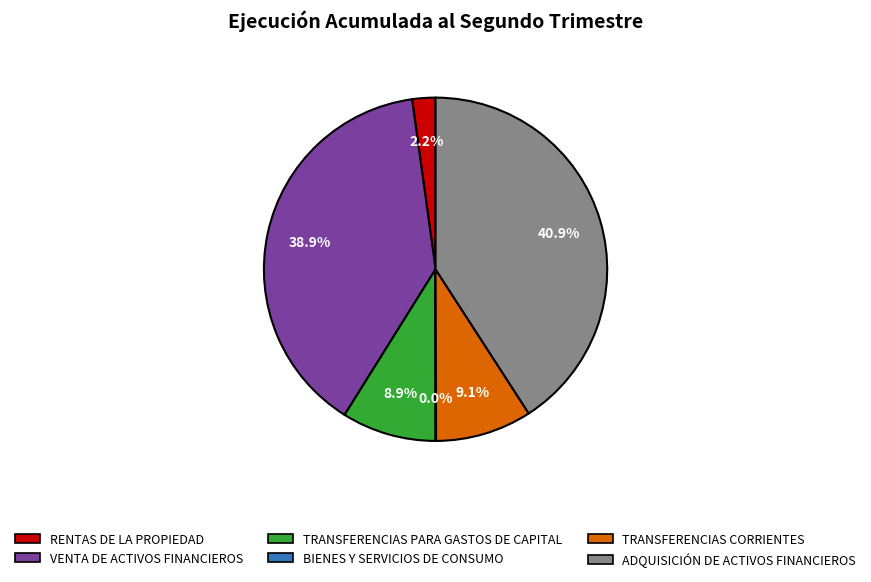

Which has a higher value, ADQUISICIÓN DE ACTIVOS FINANCIEROS or VENTA DE ACTIVOS FINANCIEROS?

ADQUISICIÓN DE ACTIVOS FINANCIEROS